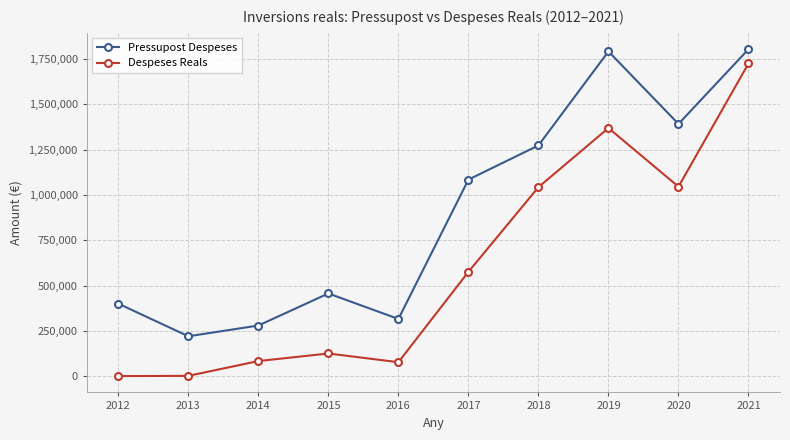

True or false: Pressupost Despeses and Despeses Reals cross at least once.

False